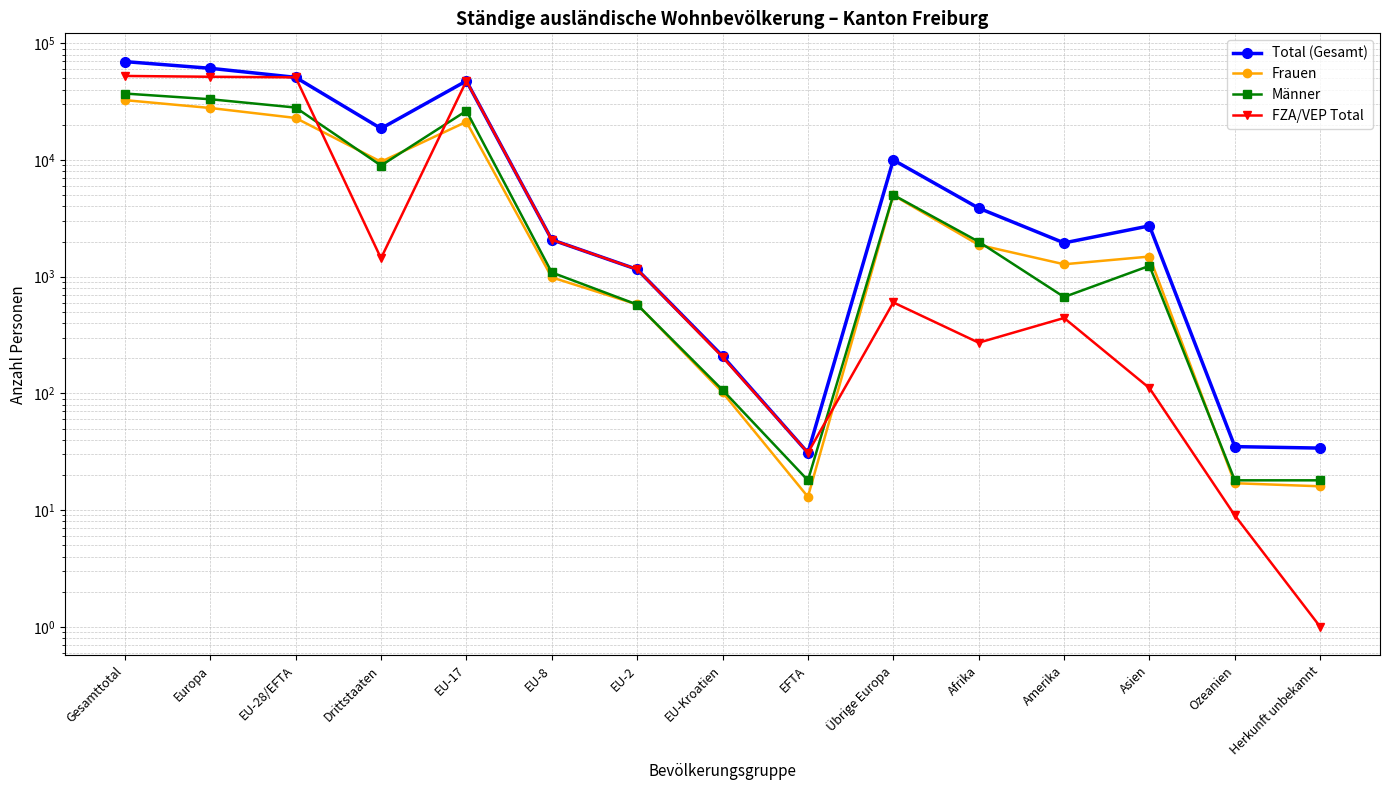

True or false: Frauen and FZA/VEP Total intersect in this chart.

True